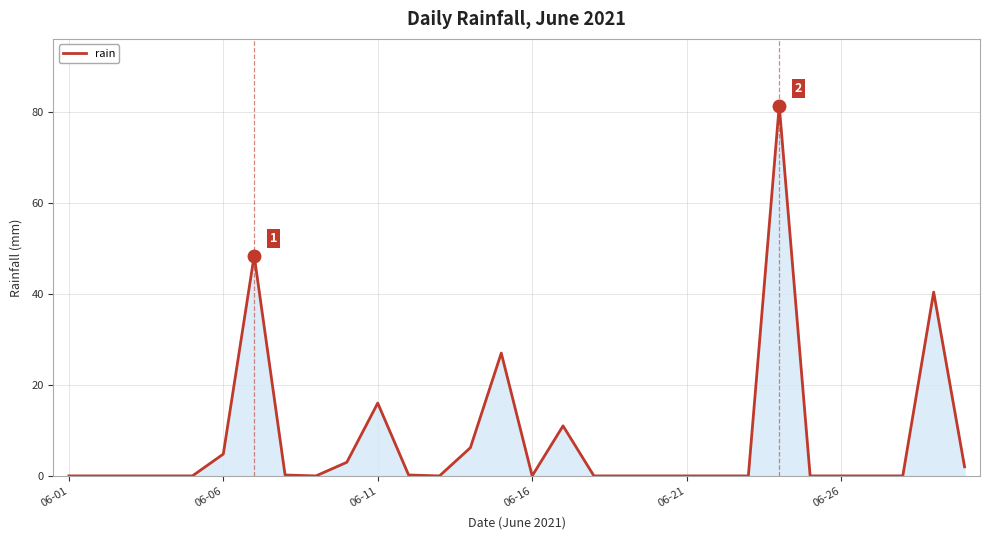

What is the difference between the maximum and minimum values?

81.4